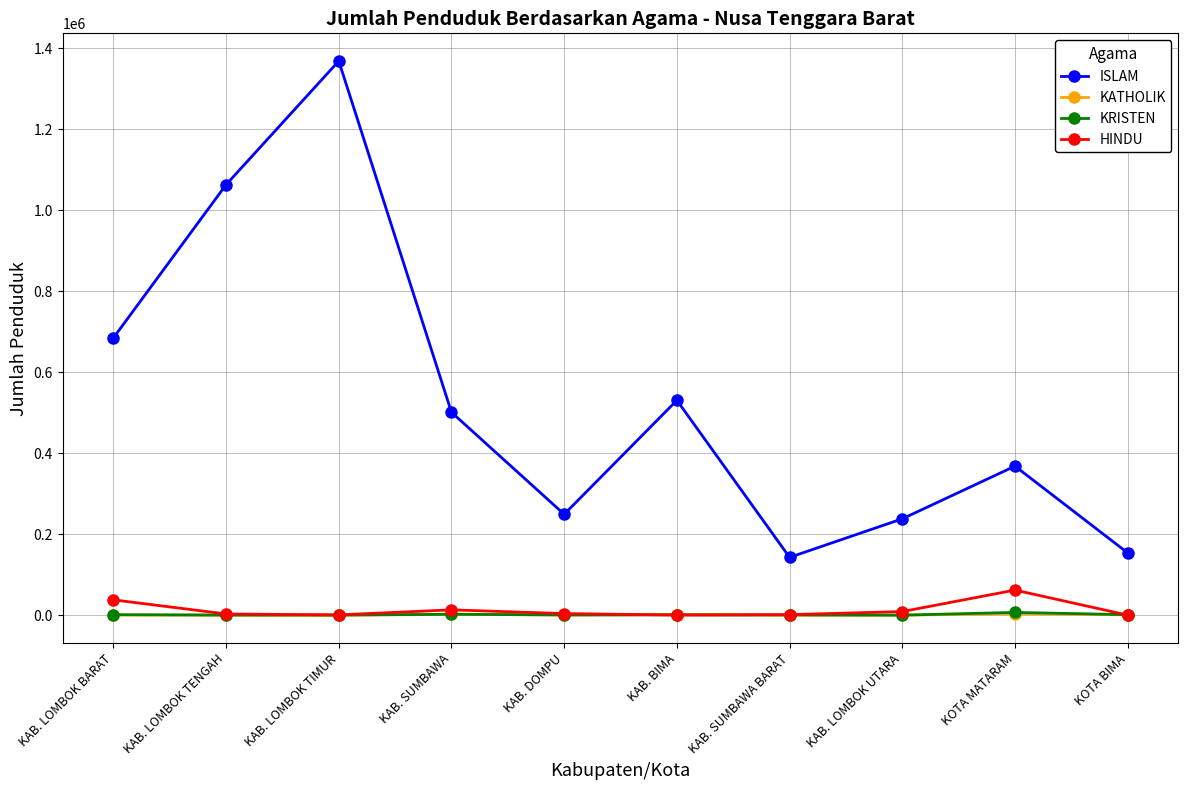

What is the highest value of the HINDU series?

61997